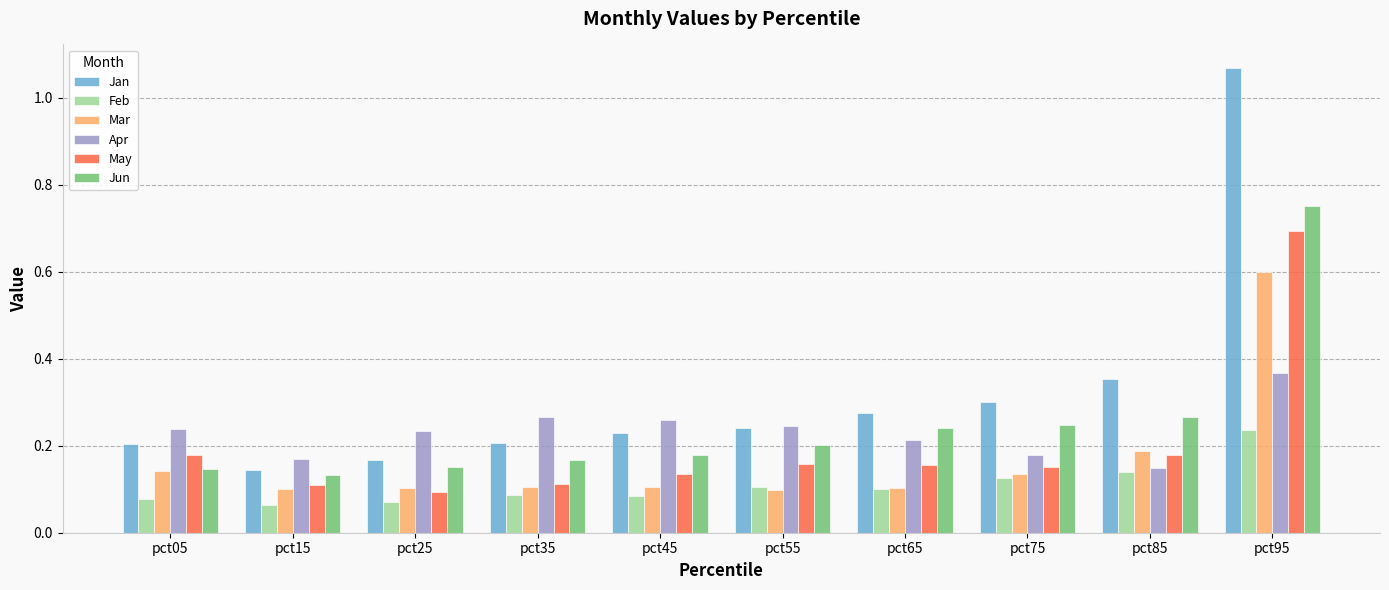

At which category is the sum across all series the highest?

pct95